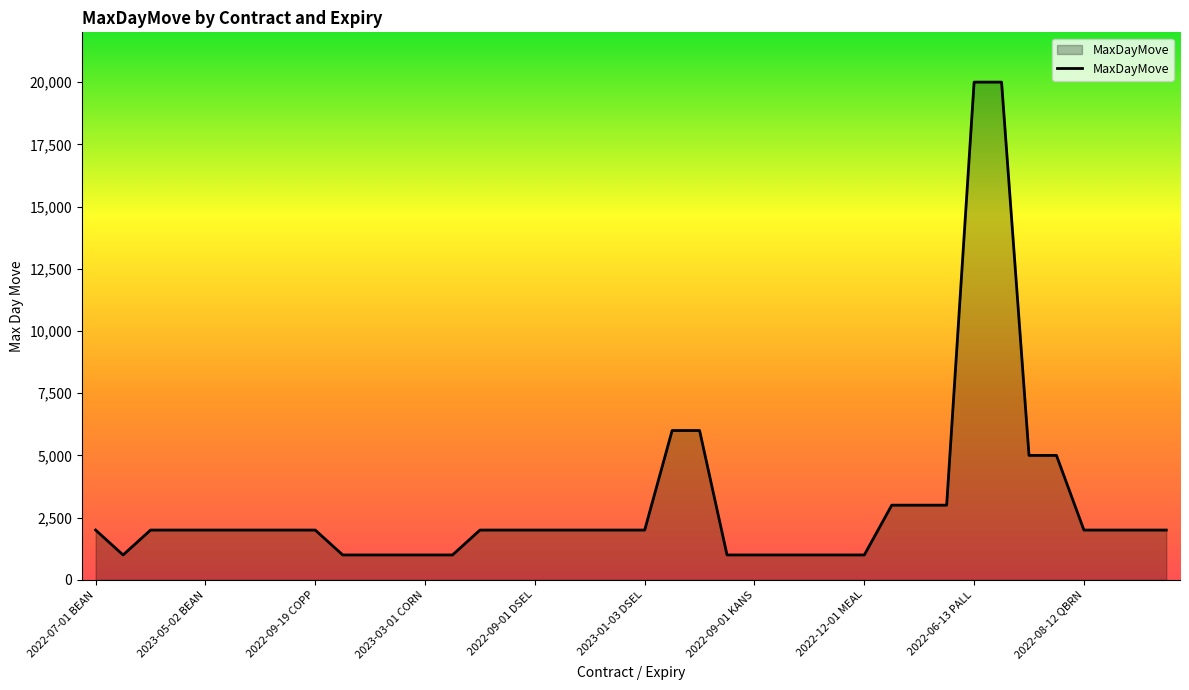

How many lines are shown in the chart?

1